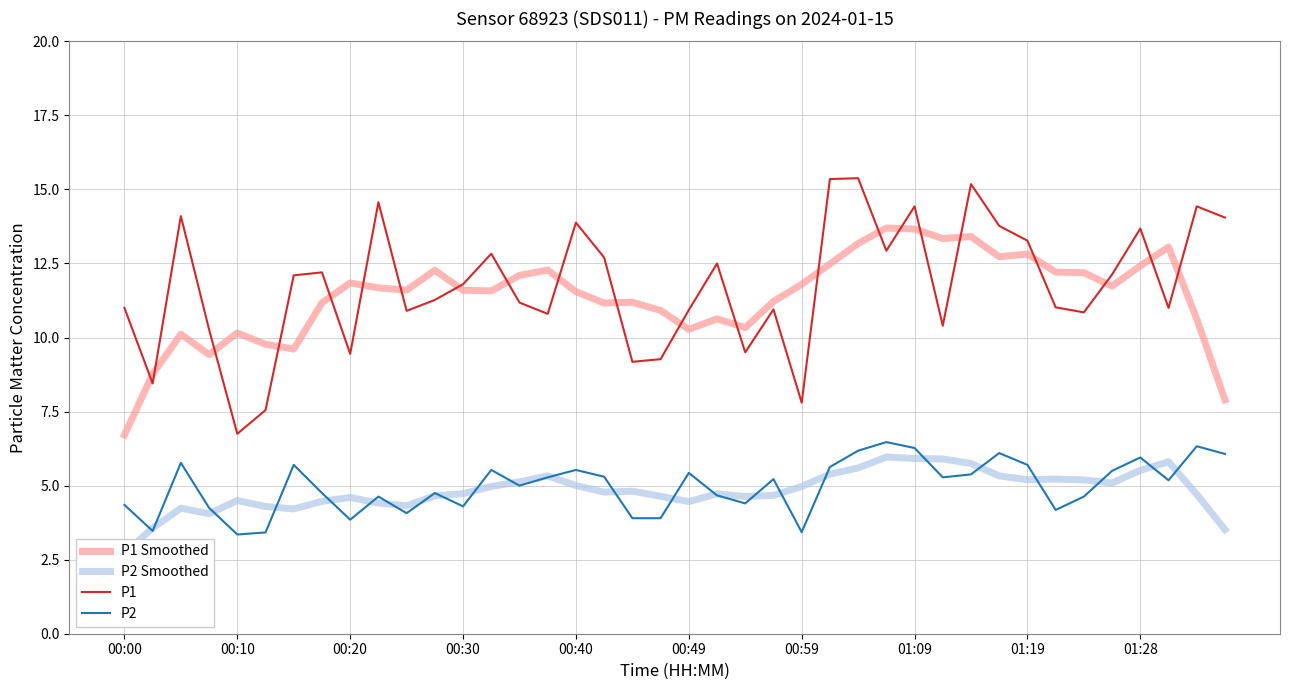

True or false: P1 Smoothed and P2 intersect in this chart.

False